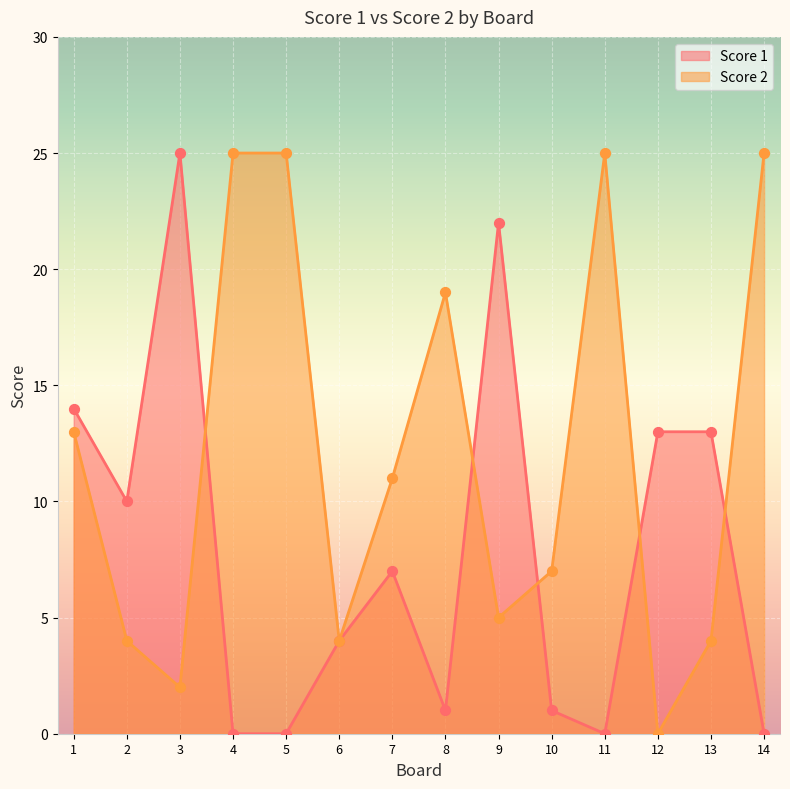

Which series contains the lowest Y value?

Score 1